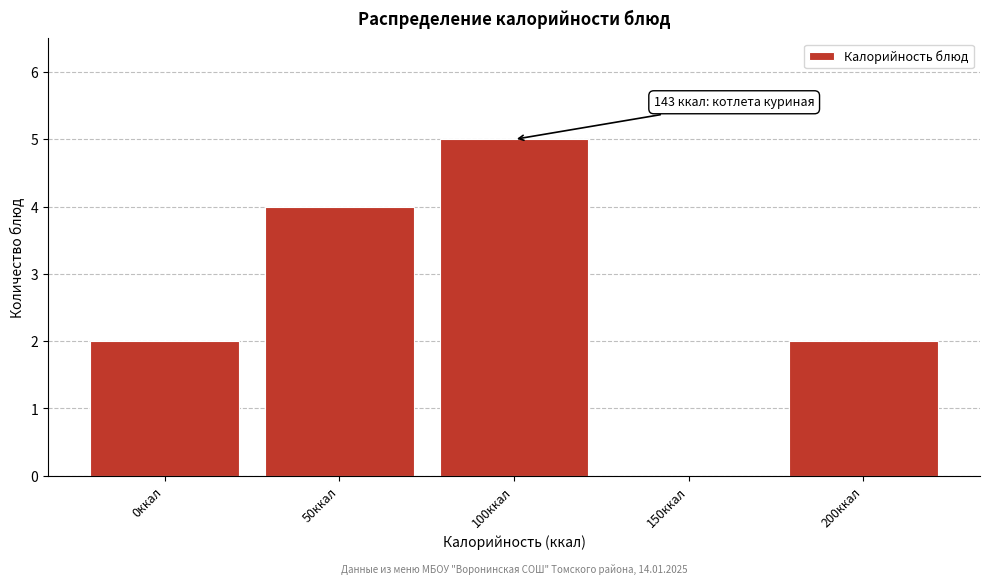

Reading right to left, what are all the values shown in this chart?

200ккал=2	150ккал=0	100ккал=5	50ккал=4	0ккал=2